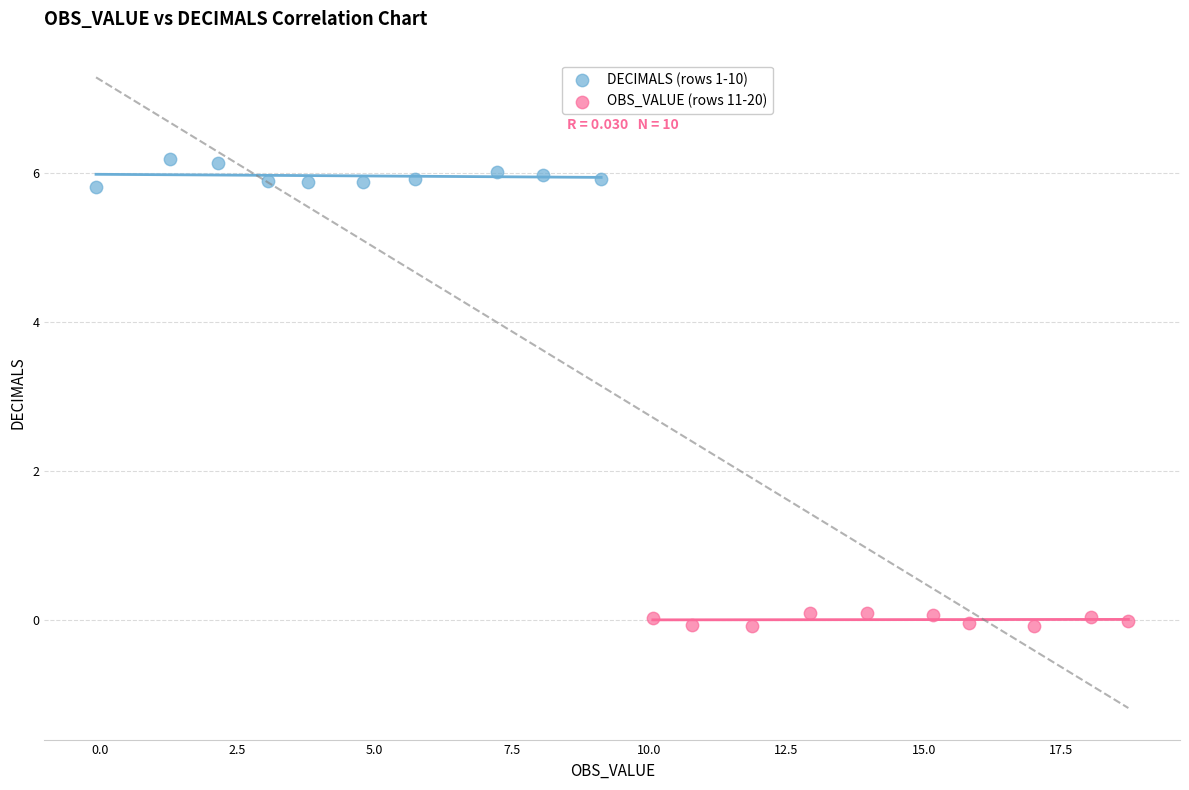

What are all the series names shown in the legend?

DECIMALS (rows 1-10), OBS_VALUE (rows 11-20)